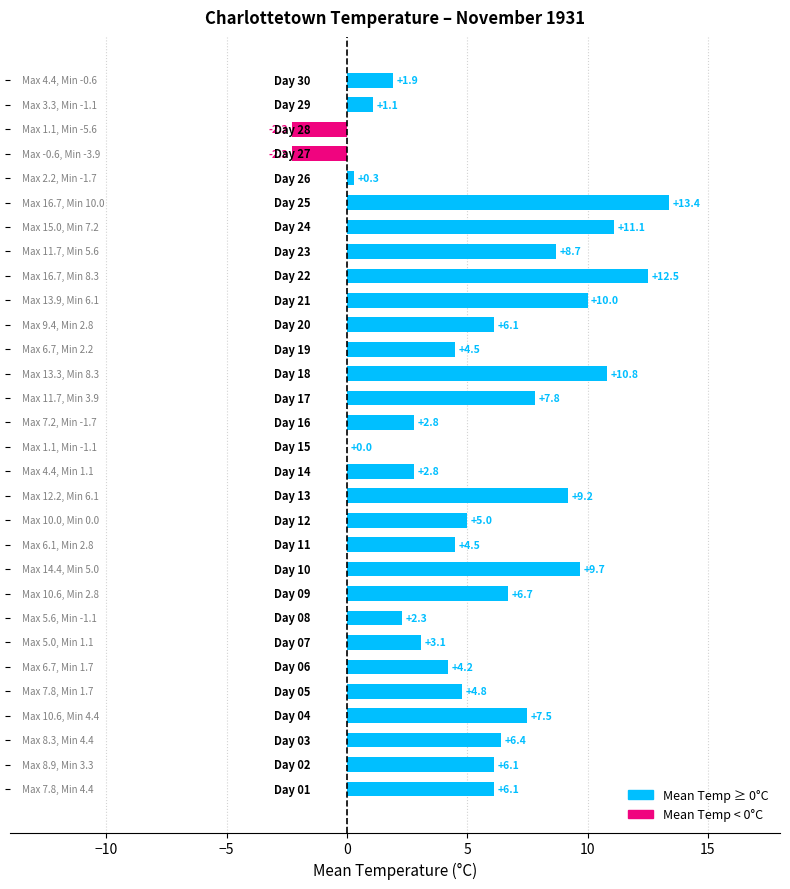

What is the maximum value shown in the chart?

13.4